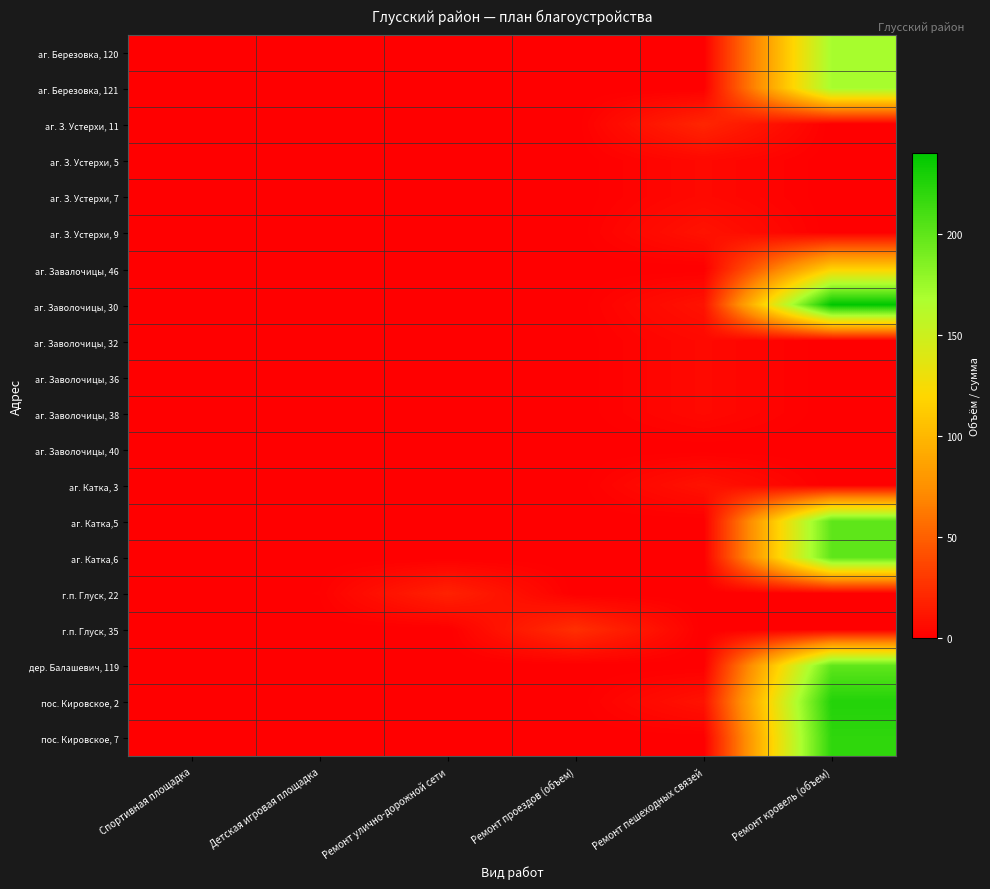

Which series has the largest range (max minus min)?

аг. Заволочицы, 30